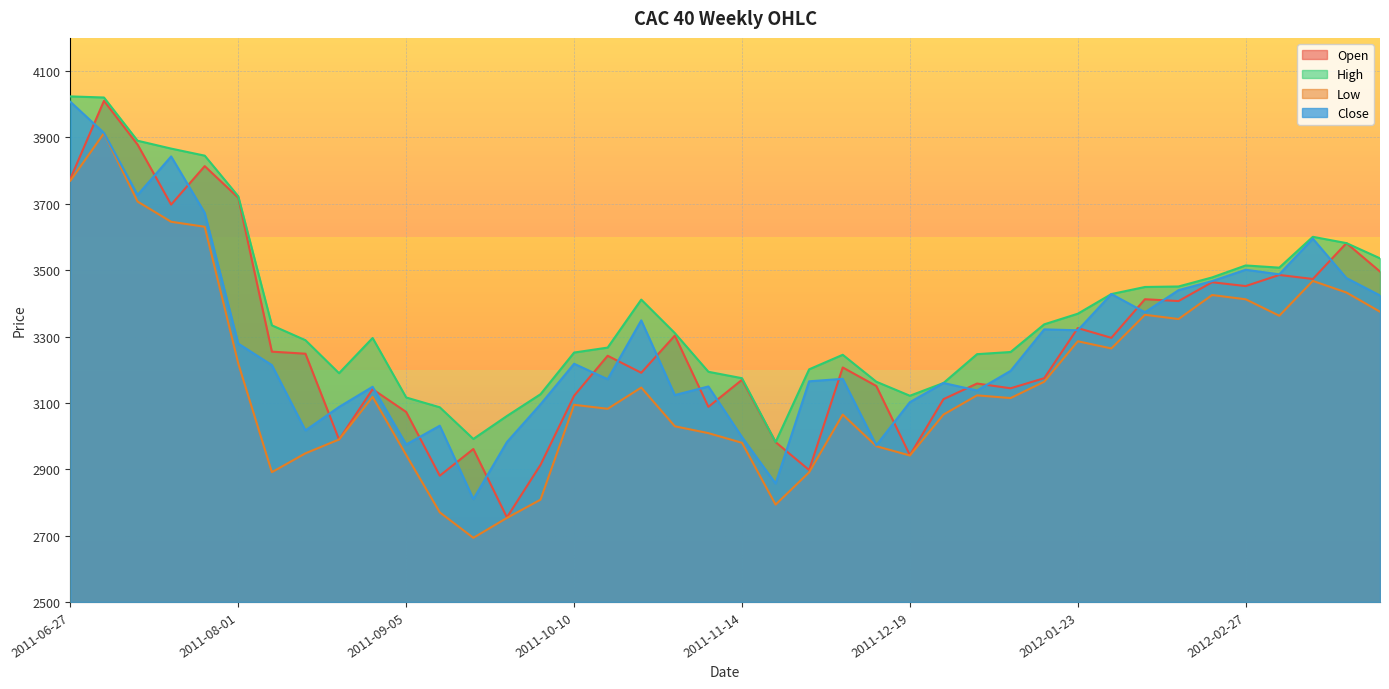

At which category is the sum across all series the highest?

2011-07-04